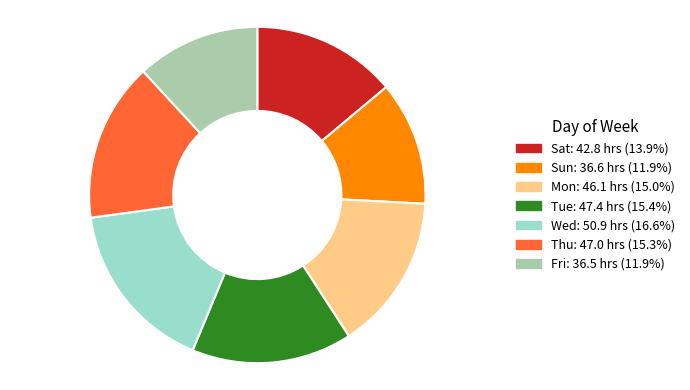

Is there any slice that represents more than half of the pie?

No